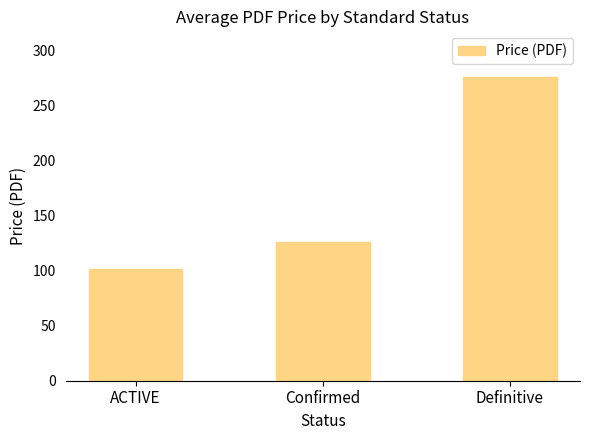

What is the maximum value shown in the chart?

276.0